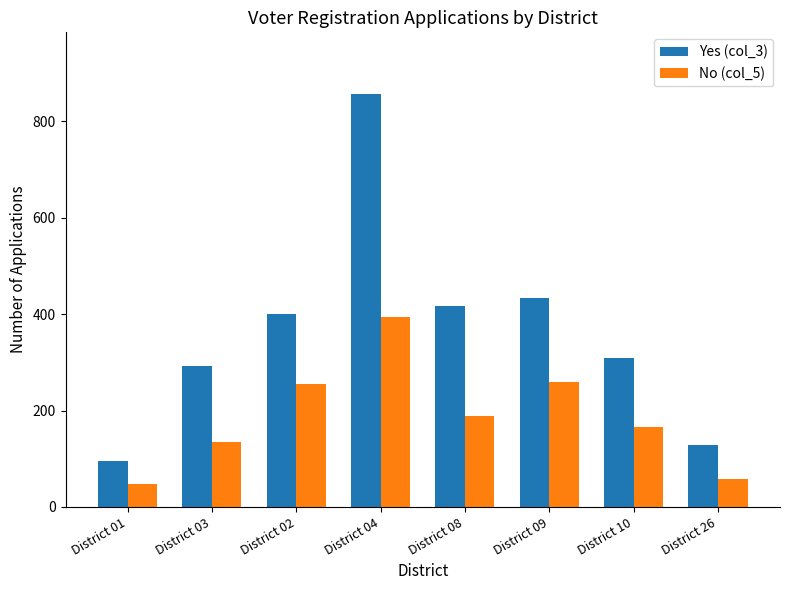

Are the bars grouped side by side (vs. stacked)?

Yes